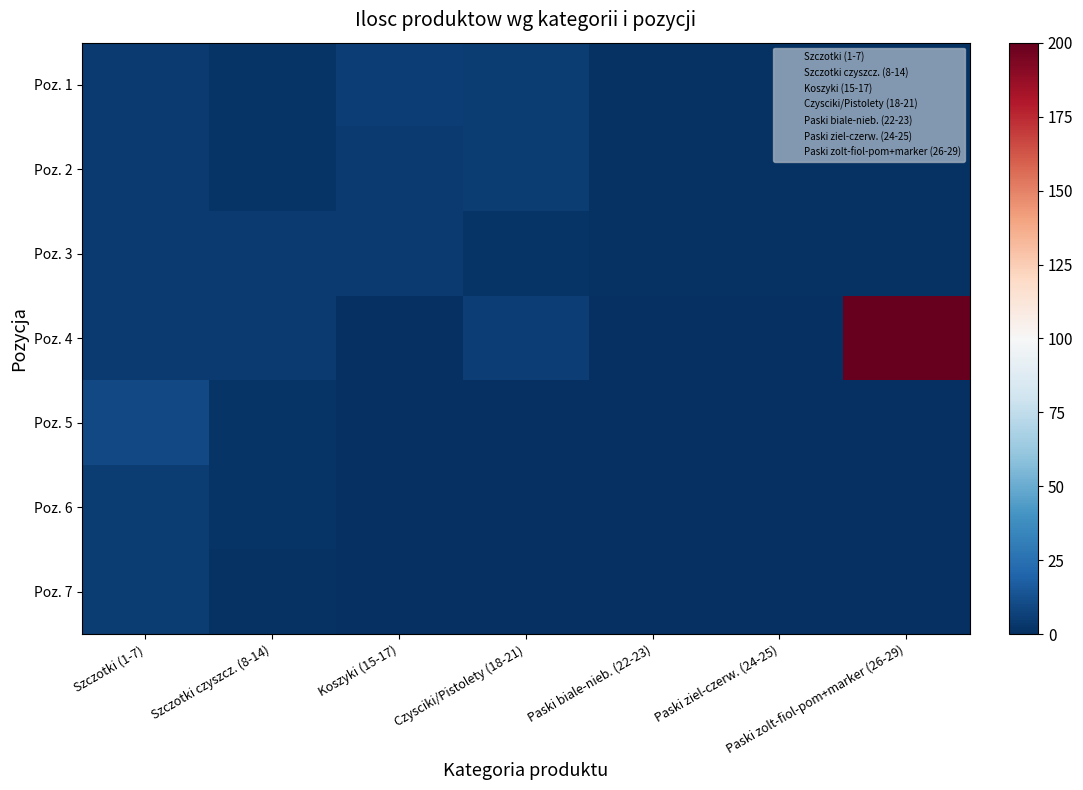

How many distinct data groups are displayed?

7